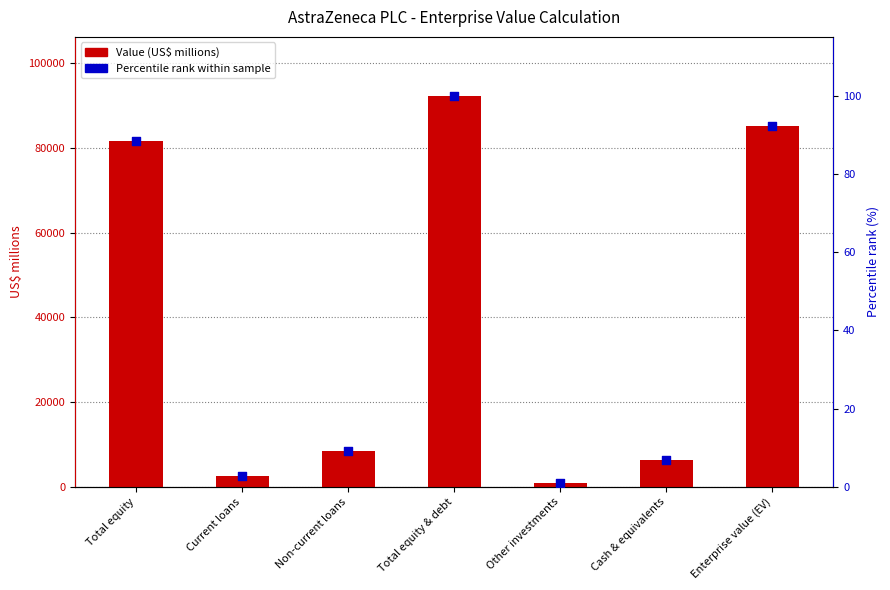

Is the value of Value (US$ millions) at Current loans greater than the value of Percentile rank within sample at Cash & equivalents?

Yes